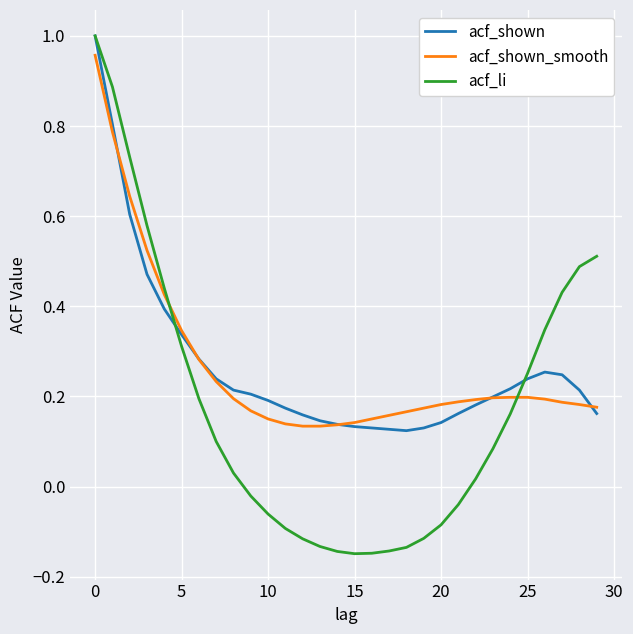

Which series has the widest spread of values?

acf_li